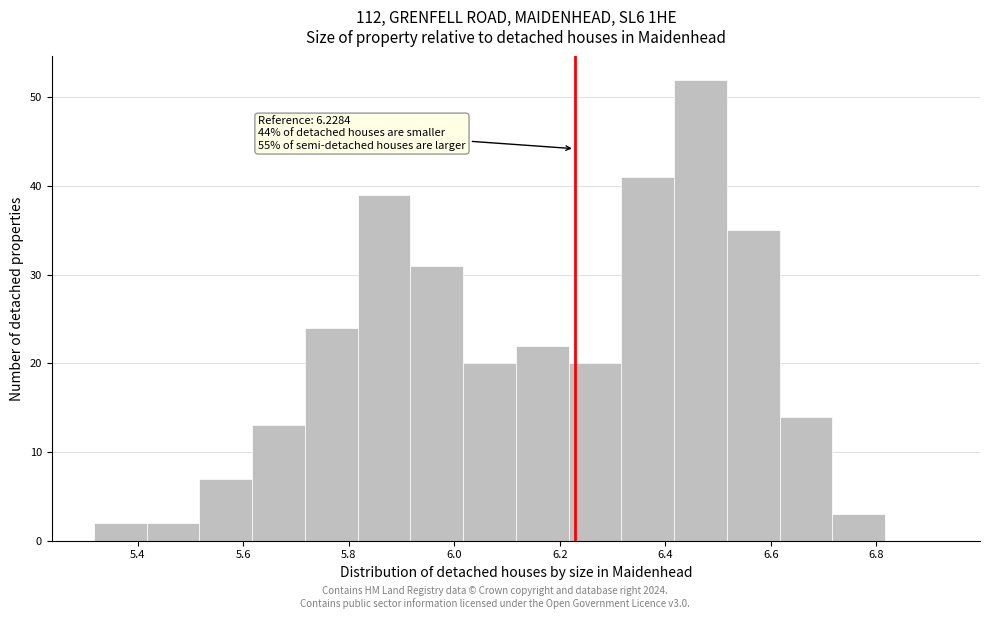

Which range on the x-axis has the tallest bar?

6.42 to 6.52